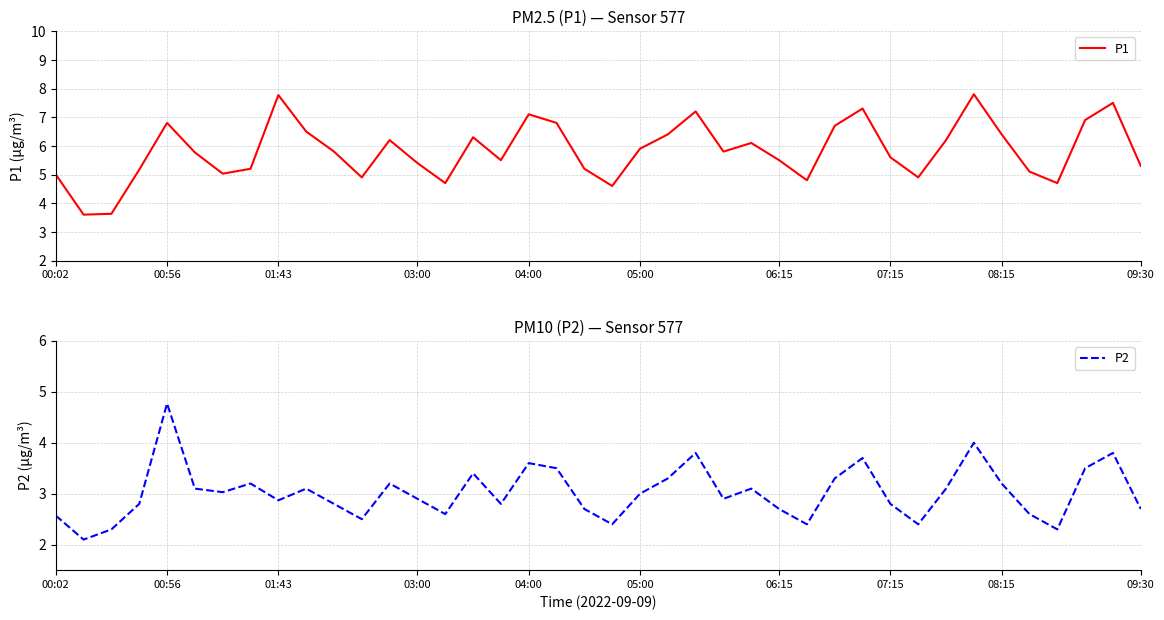

Reading left to right, what are all the values shown in this chart?

P1: 5.0	3.6	3.6	5.2	6.8	5.8	5.0	5.2	7.8	6.5	5.8	4.9	6.2	5.4	4.7	6.3	5.5	7.1	6.8	5.2	4.6	5.9	6.4	7.2	5.8	6.1	5.5	4.8	6.7	7.3	5.6	4.9	6.2	7.8	6.4	5.1	4.7	6.9	7.5	5.3
P2: 2.6	2.1	2.3	2.8	4.8	3.1	3.0	3.2	2.9	3.1	2.8	2.5	3.2	2.9	2.6	3.4	2.8	3.6	3.5	2.7	2.4	3.0	3.3	3.8	2.9	3.1	2.7	2.4	3.3	3.7	2.8	2.4	3.1	4.0	3.2	2.6	2.3	3.5	3.8	2.7